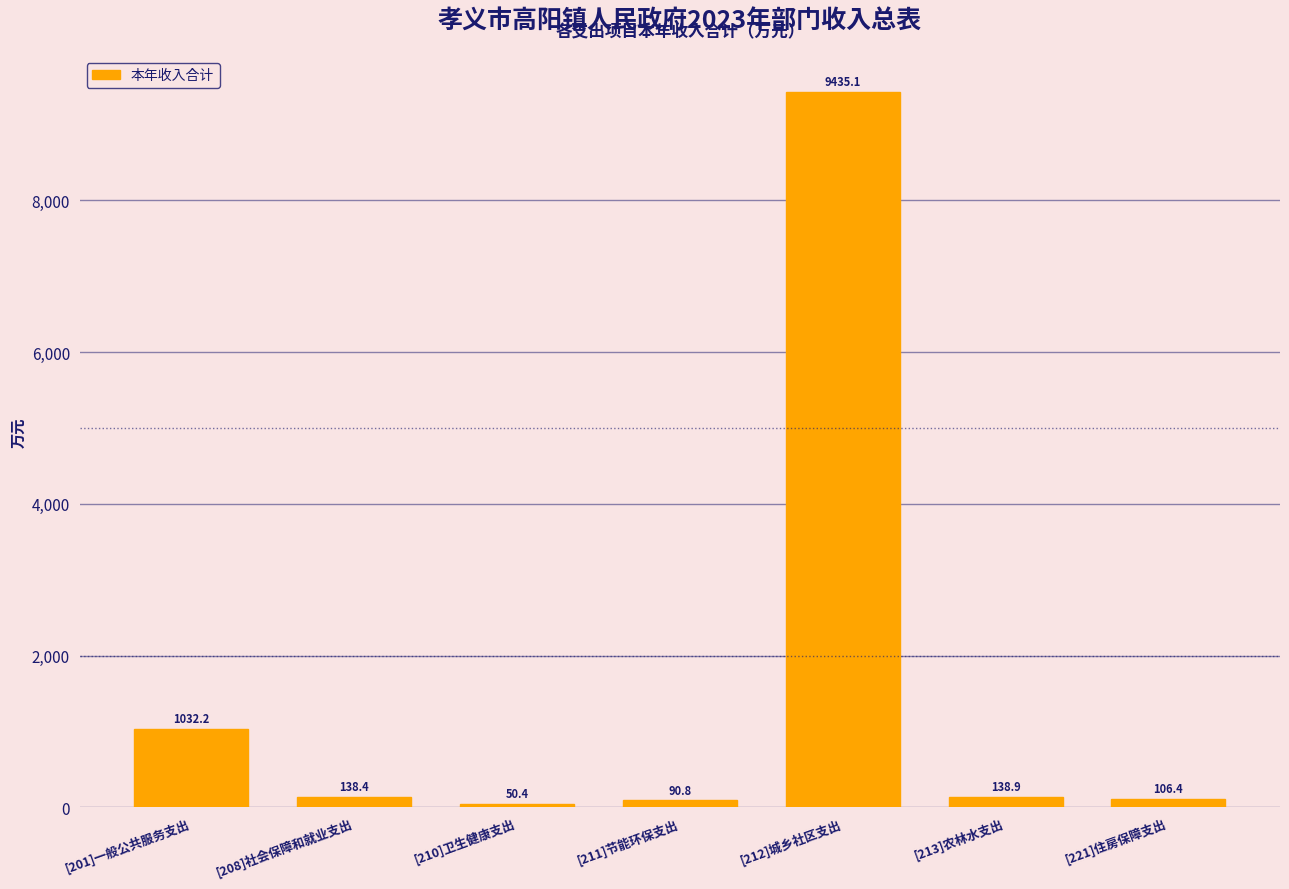

Reading left to right, transcribe all the data shown in this chart.

[201]一般公共服务支出=1032.2	[208]社会保障和就业支出=138.4	[210]卫生健康支出=50.4	[211]节能环保支出=90.8	[212]城乡社区支出=9435.1	[213]农林水支出=138.9	[221]住房保障支出=106.4